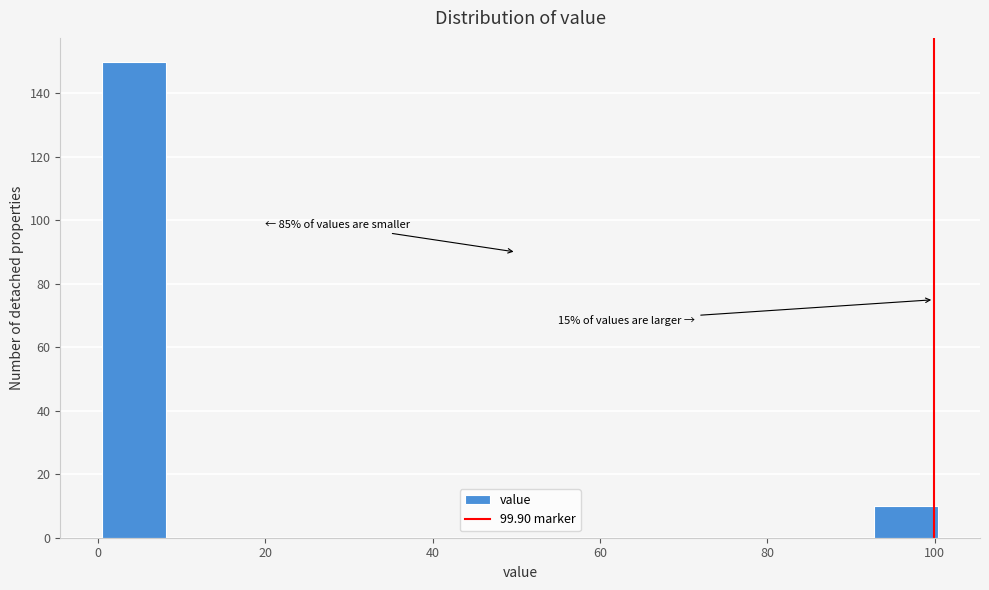

Read against the x-axis, roughly where is the centre of the tallest bar?

4